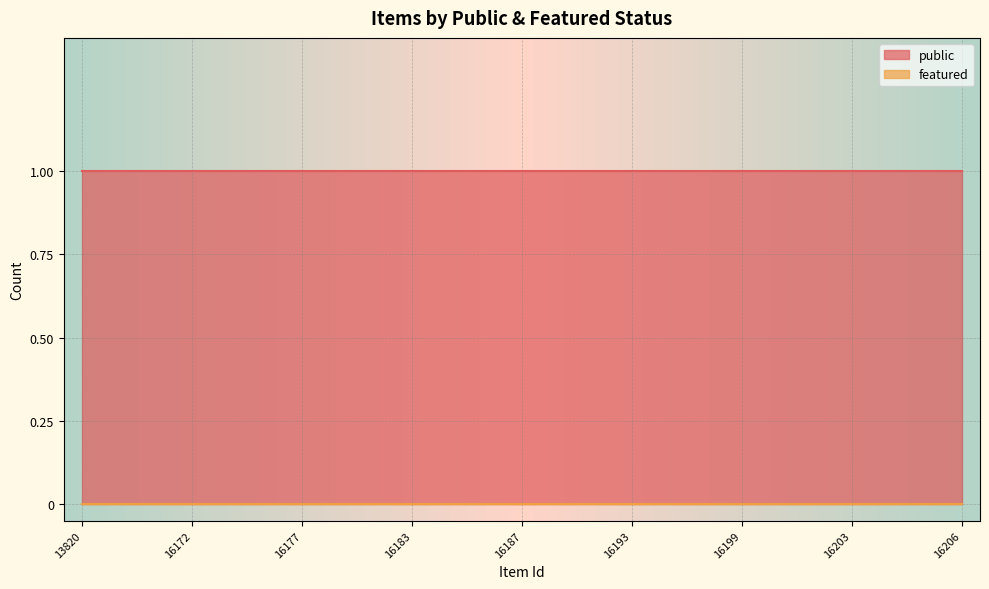

True or false: featured and public intersect in this chart.

False